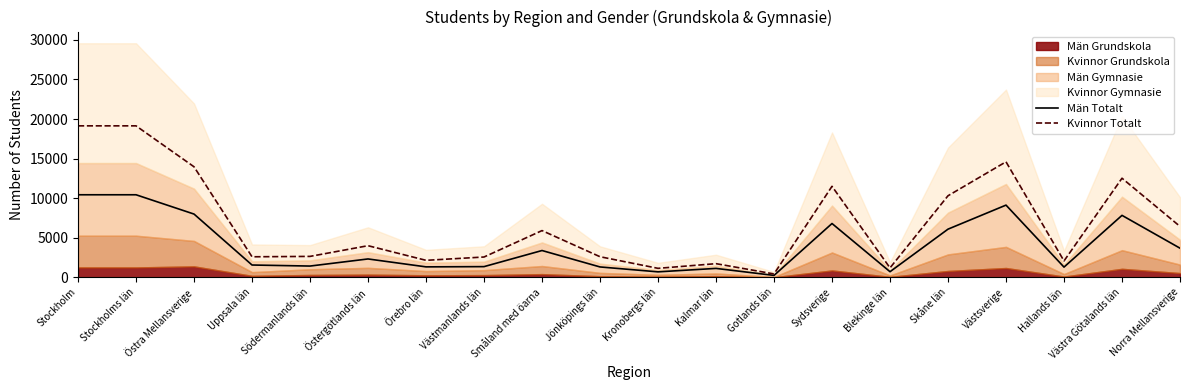

What value does the Kvinnor Totalt series have at Uppsala län?

2599